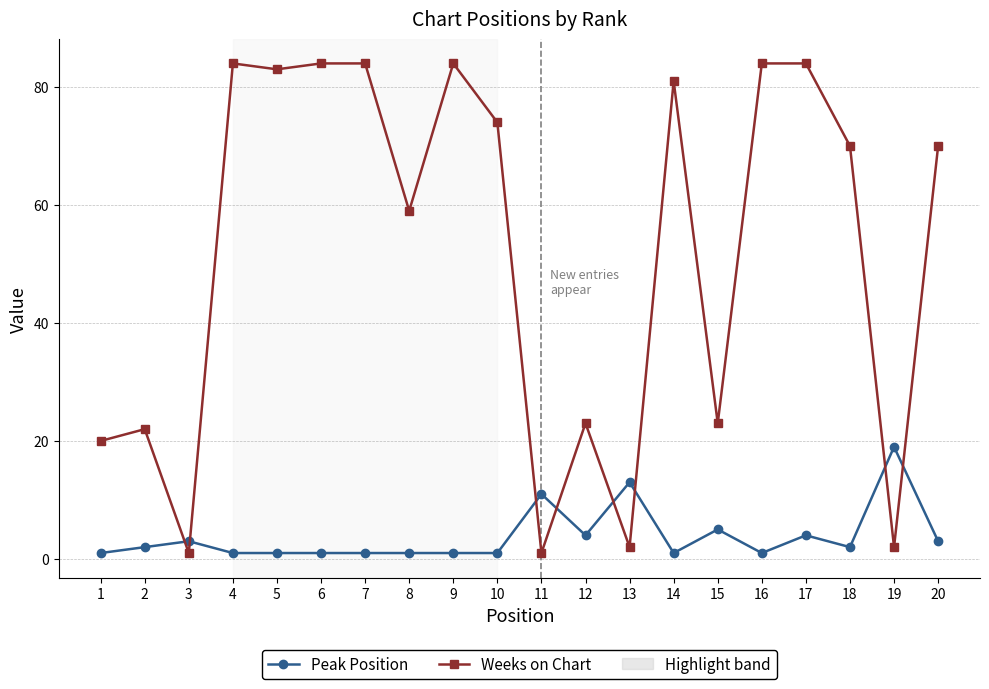

Reading left to right, transcribe all the data shown in this chart.

Peak Position: 1=1	2=2	3=3	4=1	5=1	6=1	7=1	8=1	9=1	10=1	11=11	12=4	13=13	14=1	15=5	16=1	17=4	18=2	19=19	20=3
Weeks on Chart: 1=20	2=22	3=1	4=84	5=83	6=84	7=84	8=59	9=84	10=74	11=1	12=23	13=2	14=81	15=23	16=84	17=84	18=70	19=2	20=70